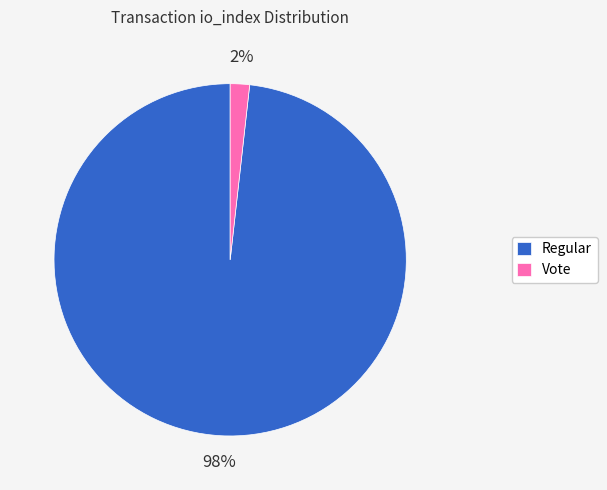

To the nearest percent, what is the combined percentage of Vote and Regular?

100%